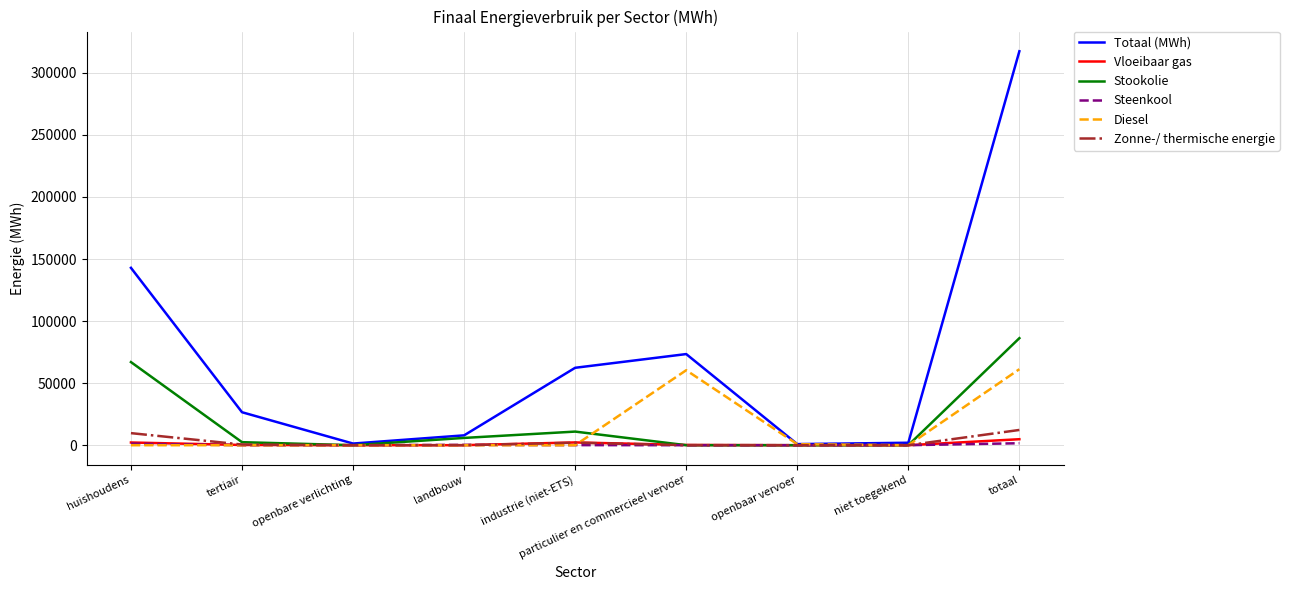

True or false: Totaal (MWh) has more than 0 interior local peaks.

True